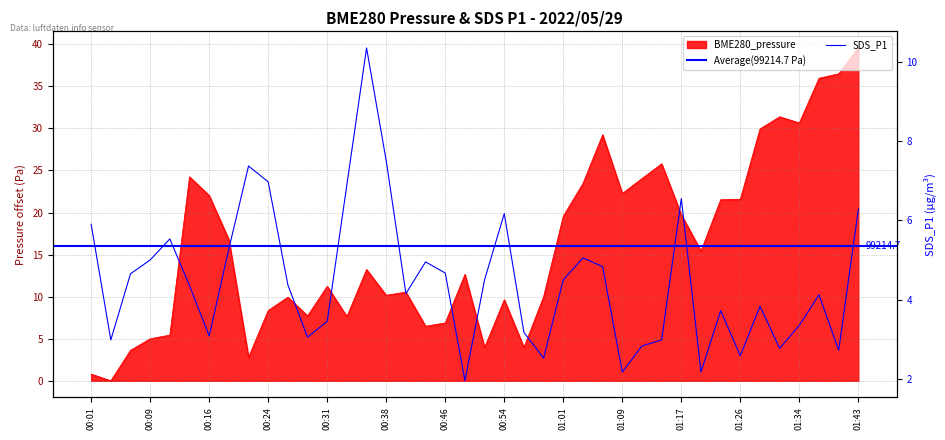

What is the total value across all series at 00:49?

14.6